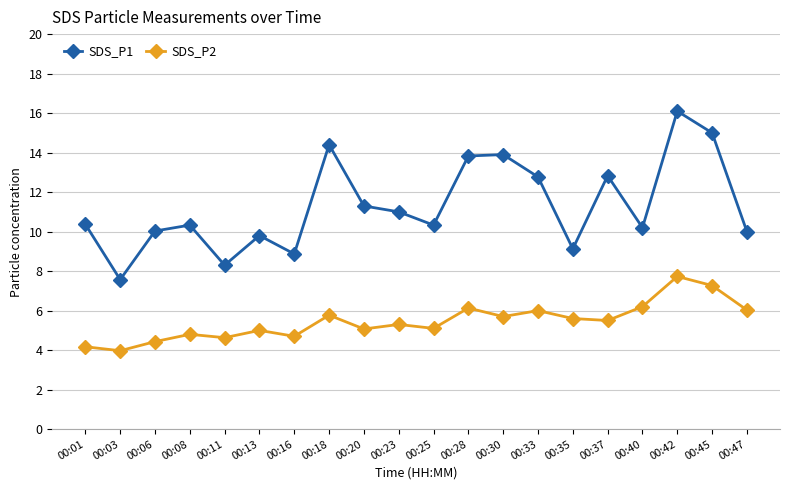

What are all the series names shown in the legend?

SDS_P1, SDS_P2